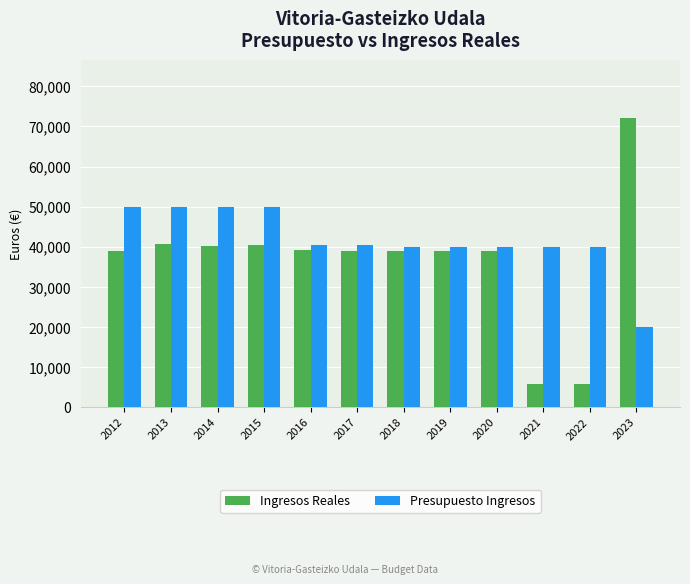

What is the lowest value of the Presupuesto Ingresos series?

20000.0